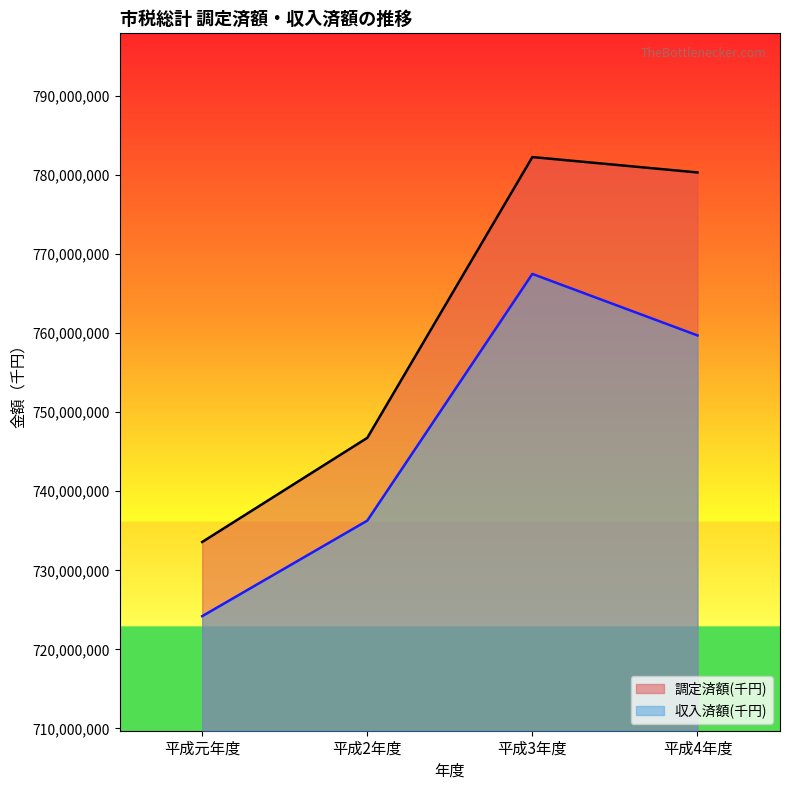

Rank the series at 平成2年度 from highest to lowest value.

調定済額(千円), 収入済額(千円)